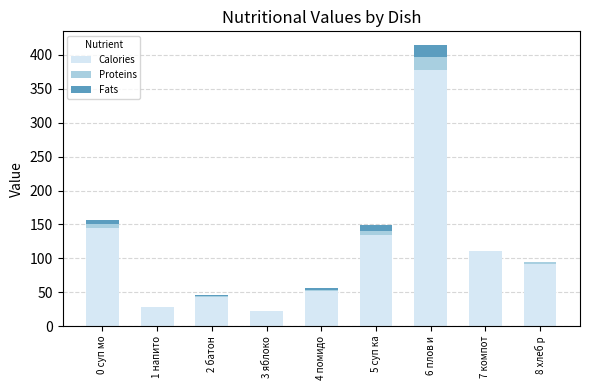

Where is Calories nearest to the value 199?

0 суп мо